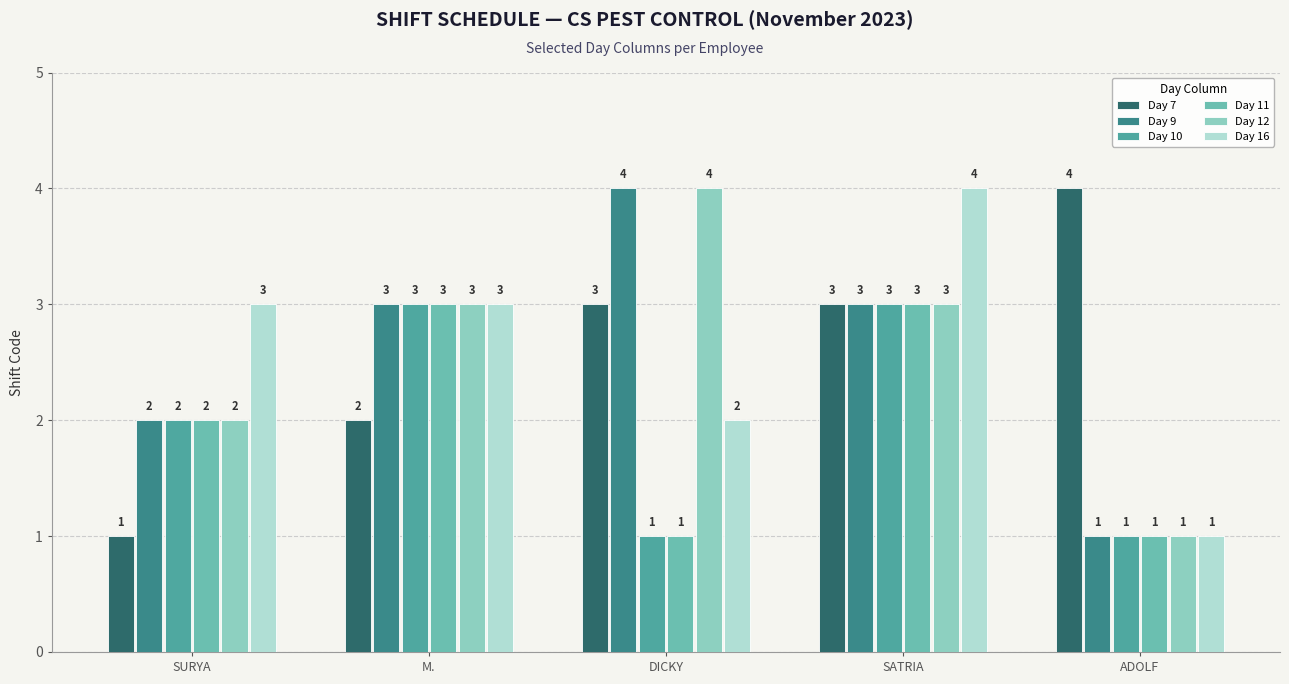

How many data points in Day 11 are less than 2?

2